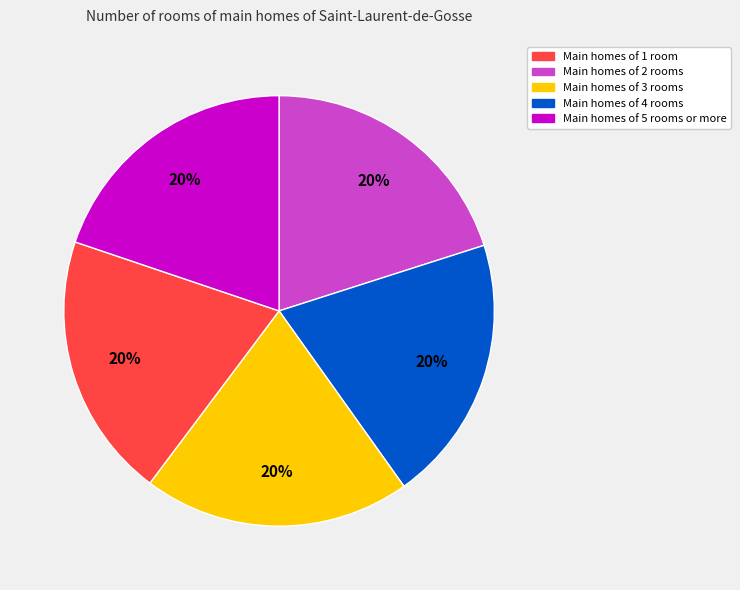

To the nearest percent, what is the average slice percentage?

20%